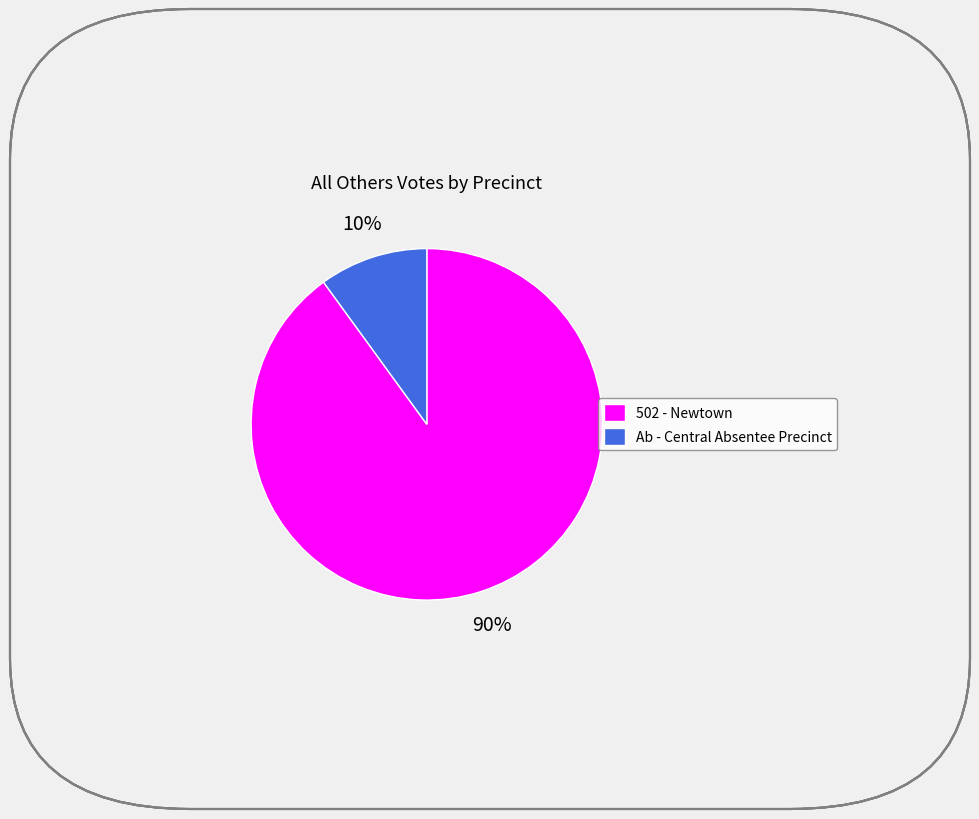

What percentage is the 502 - Newtown slice, to the nearest percent?

90%